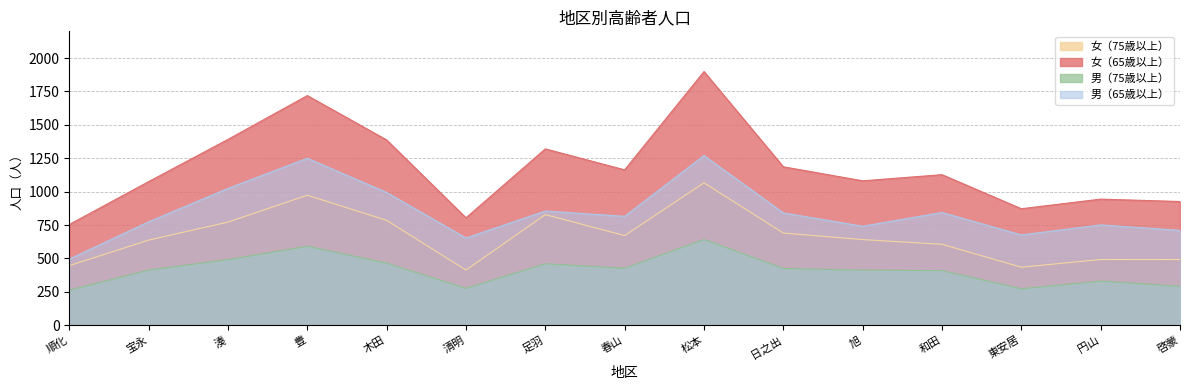

In 男（75歳以上）, how many points are higher than both neighbors (excluding endpoints)?

4